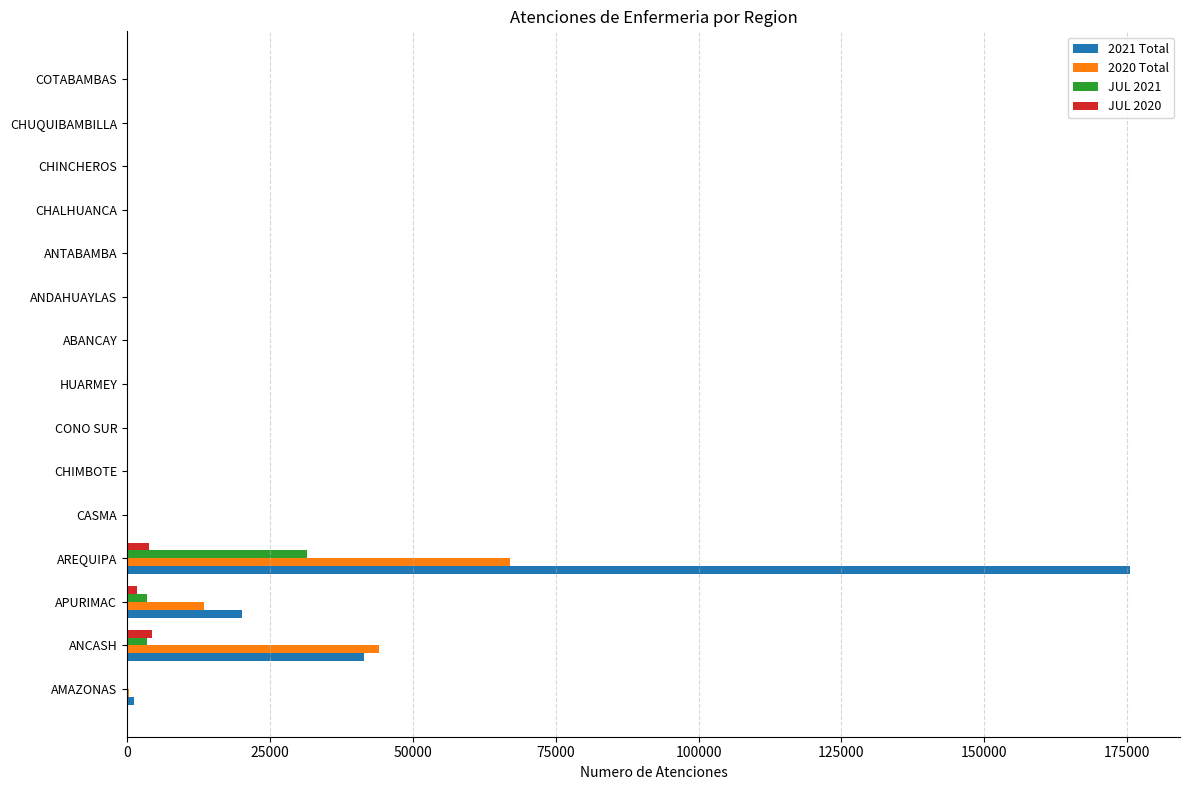

At which category is the sum across all series the highest?

AREQUIPA